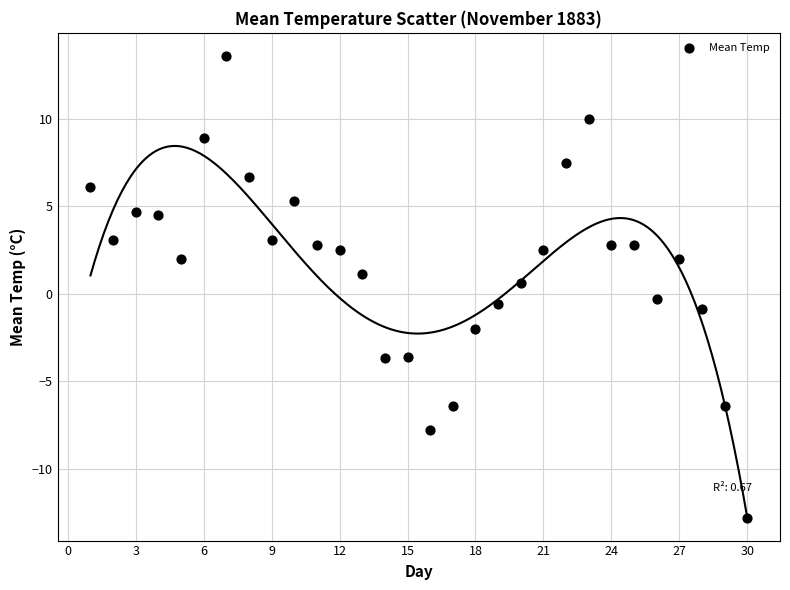

What is the range of X values (max minus min)?

29.0